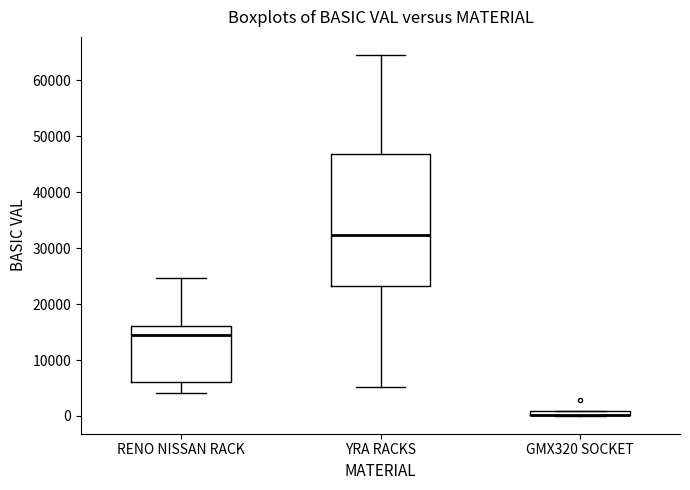

Where is the upper edge of the box for GMX320 SOCKET on the y-axis? The values are not printed on the chart, so give them approximately, as read against the axis.

1000